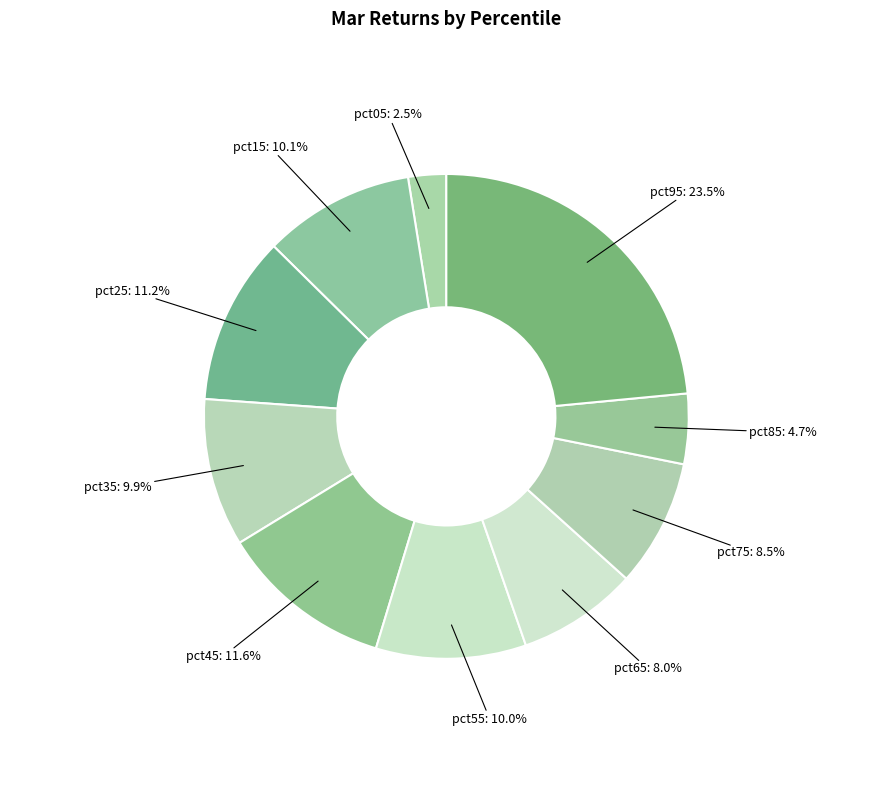

What is the largest slice in the pie chart?

pct95